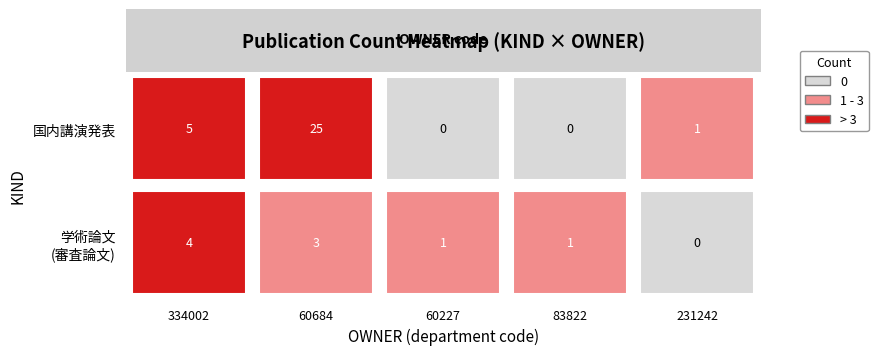

List the series in order of their peak value, highest first.

国内講演発表, 学術論文 (審査論文)